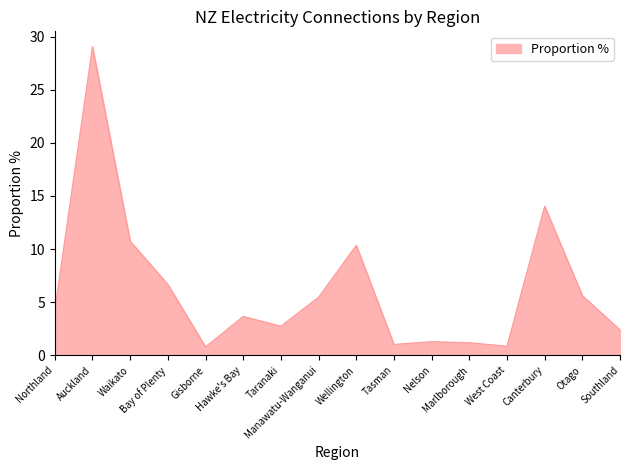

What is the difference between the maximum and minimum values?

28.3